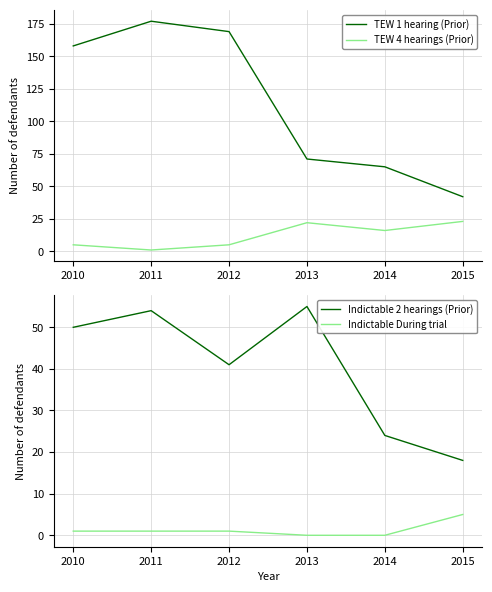

Which series has the widest spread of values?

TEW 1 hearing (Prior)